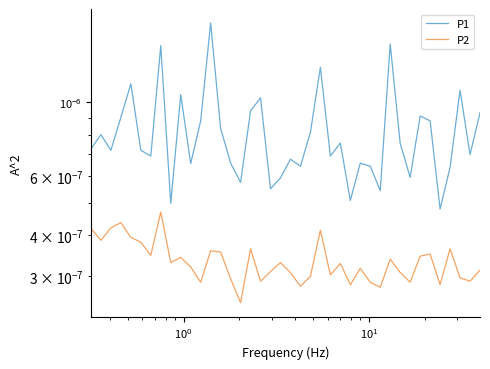

Reading left to right, list all the values displayed in this chart.

P1: 0.0	0.0	0.0	0.0	0.0	0.0	0.0	0.0	0.0	0.0	0.0	0.0	0.0	0.0	0.0	0.0	0.0	0.0	0.0	0.0	0.0	0.0	0.0	0.0	0.0	0.0	0.0	0.0	0.0	0.0	0.0	0.0	0.0	0.0	0.0	0.0	0.0	0.0	0.0	0.0
P2: 0.0	0.0	0.0	0.0	0.0	0.0	0.0	0.0	0.0	0.0	0.0	0.0	0.0	0.0	0.0	0.0	0.0	0.0	0.0	0.0	0.0	0.0	0.0	0.0	0.0	0.0	0.0	0.0	0.0	0.0	0.0	0.0	0.0	0.0	0.0	0.0	0.0	0.0	0.0	0.0